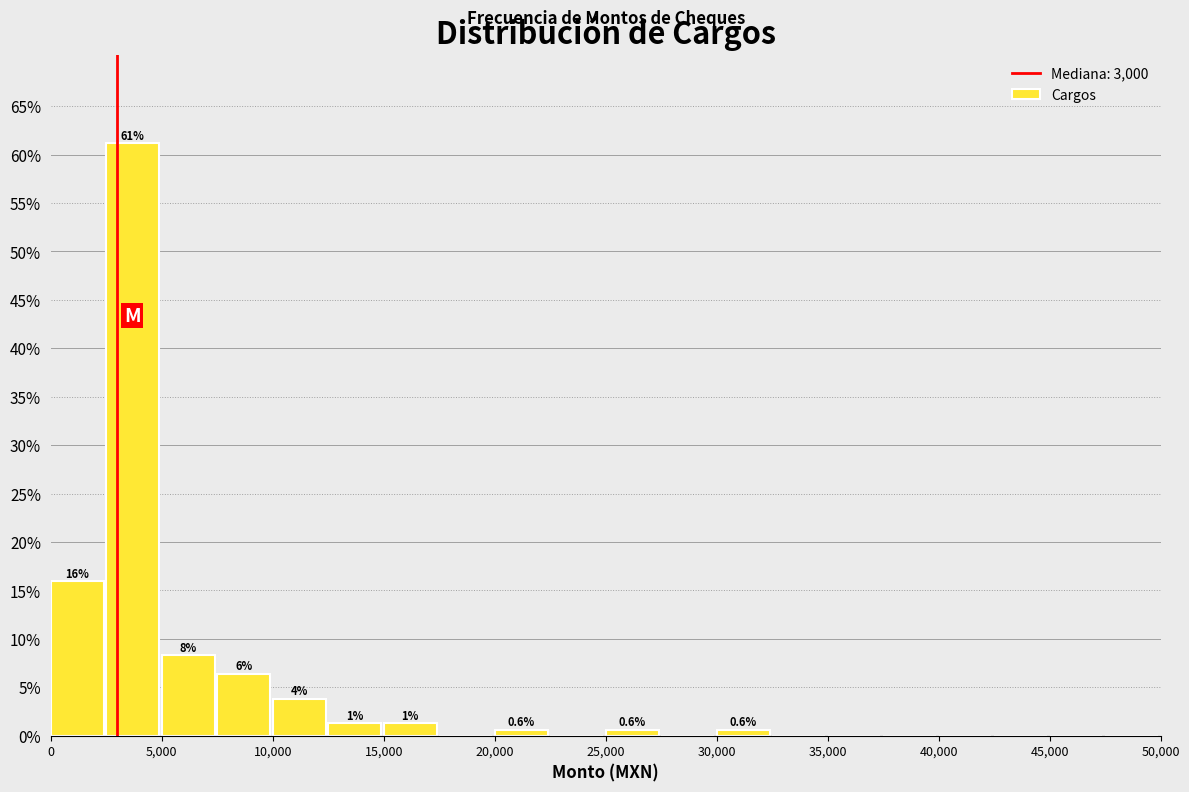

Over which range of the x-axis is the bar tallest?

2500 to 5000